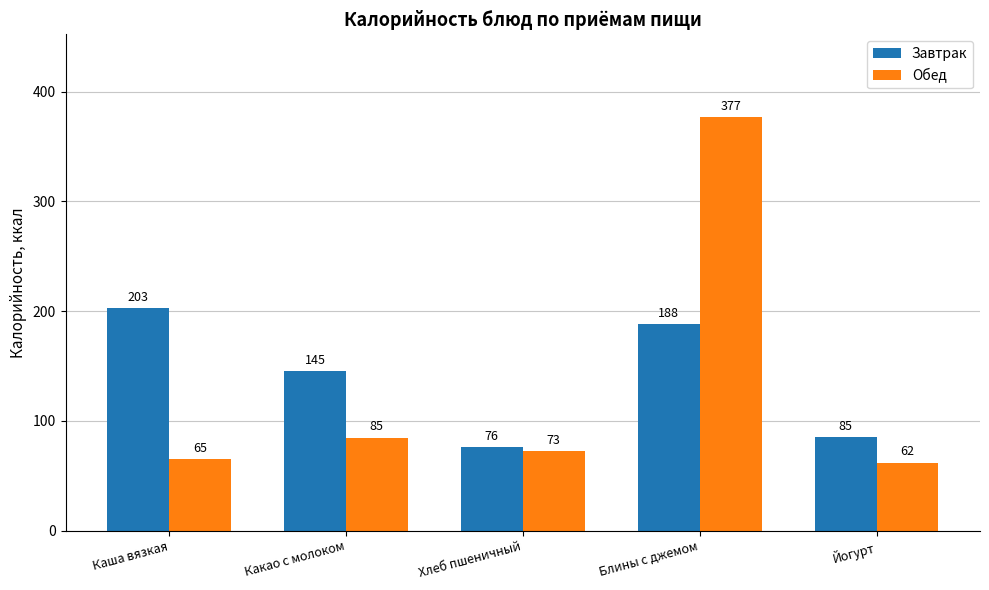

What is the sum of the Обед values at Каша вязкая and Блины с джемом?

442.0